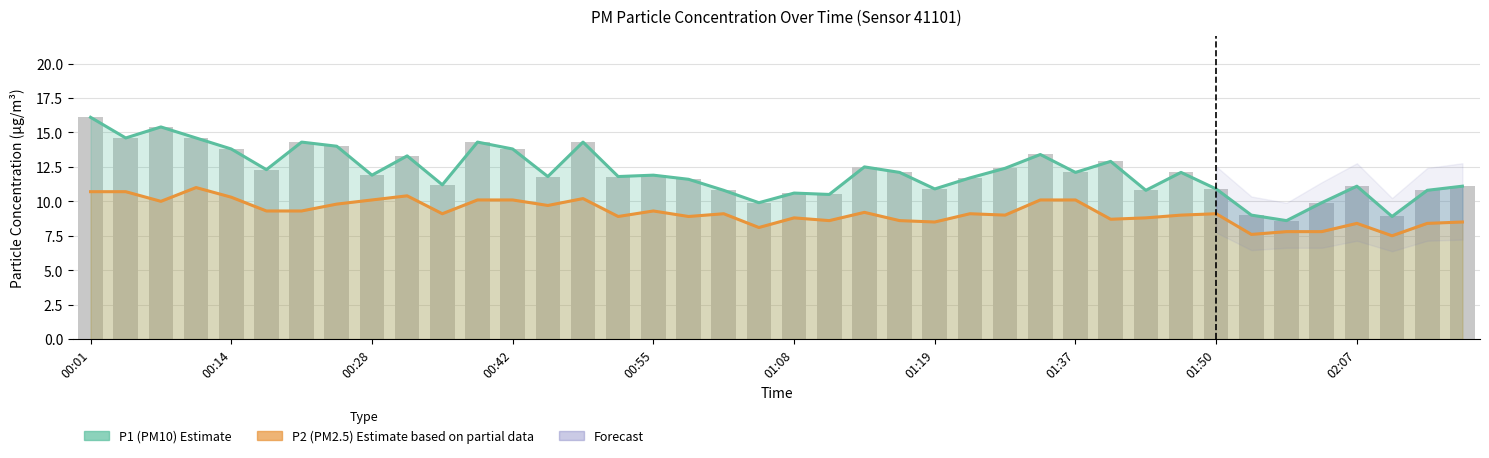

What is the average value of the P2 (PM2.5) Estimate based on partial data series?

9.2